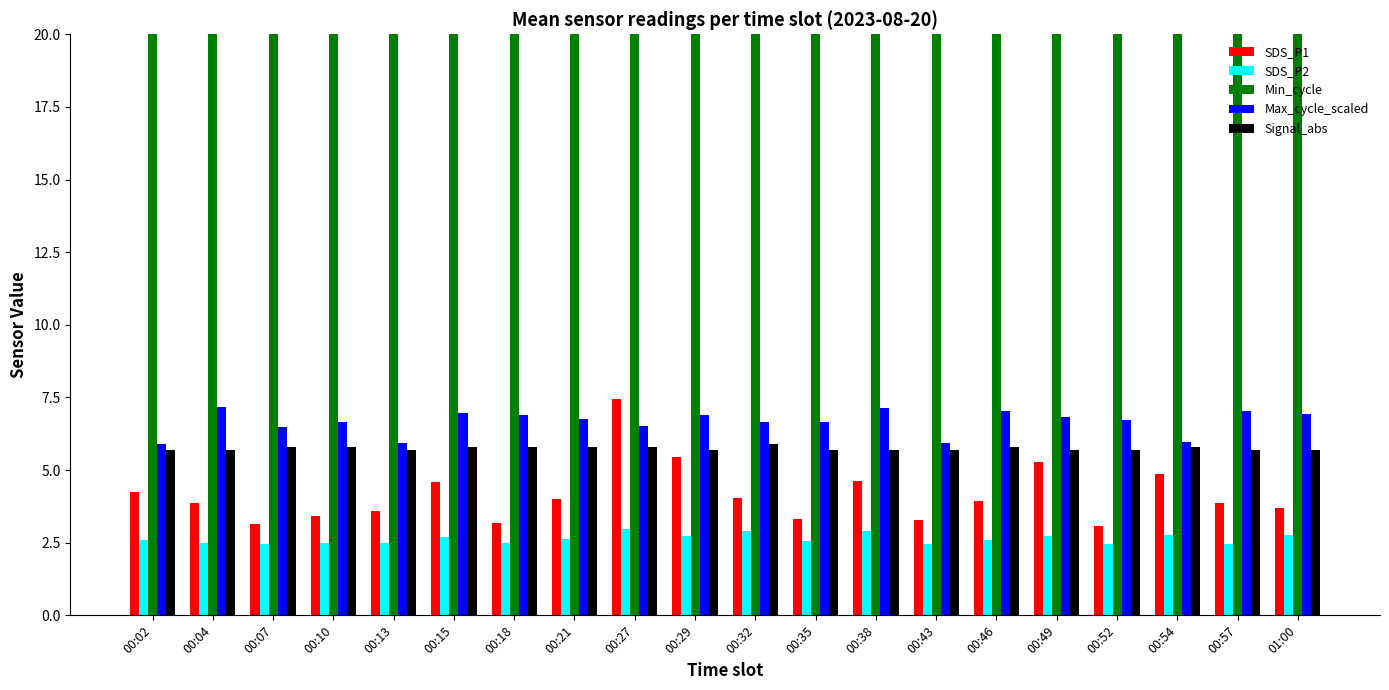

Read the Signal_abs value at 00:54.

5.8